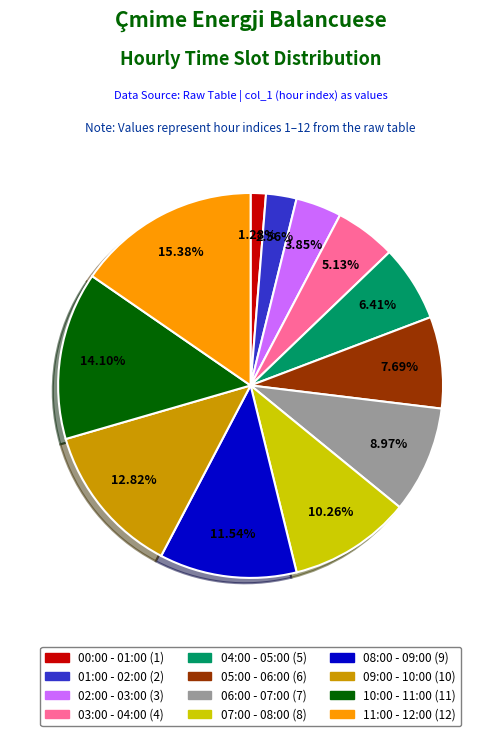

Rank the categories by value from highest to lowest.

11:00 - 12:00, 10:00 - 11:00, 09:00 - 10:00, 08:00 - 09:00, 07:00 - 08:00, 06:00 - 07:00, 05:00 - 06:00, 04:00 - 05:00, 03:00 - 04:00, 02:00 - 03:00, 01:00 - 02:00, 00:00 - 01:00